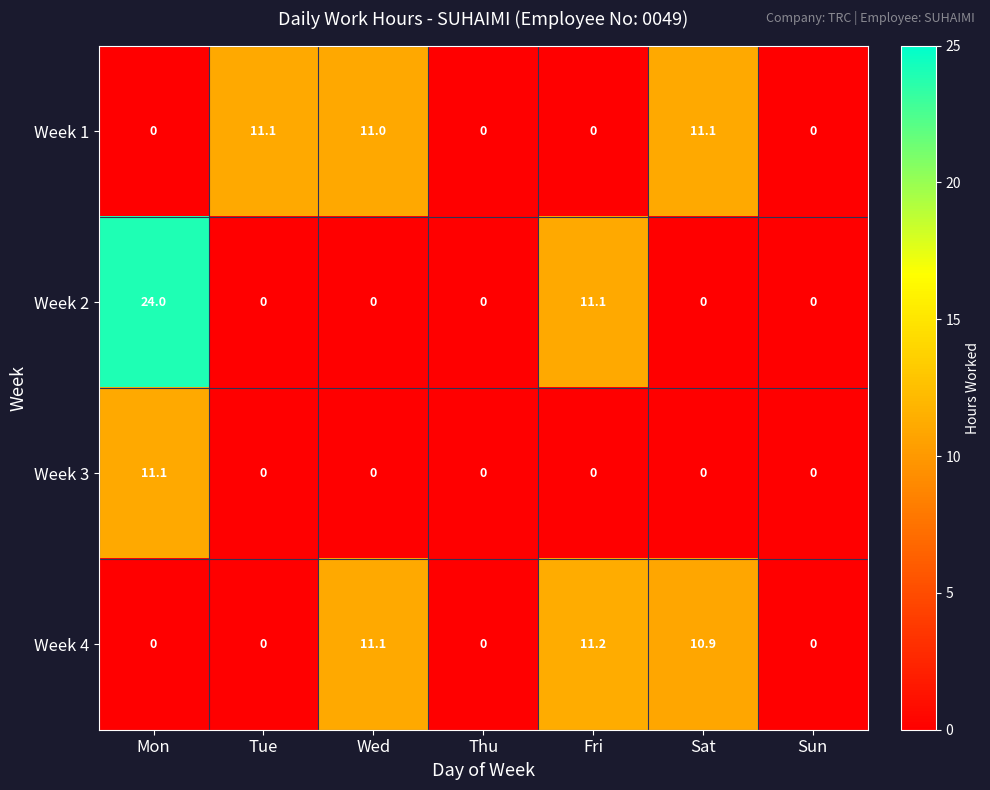

Which series has the widest spread of values?

Week 2